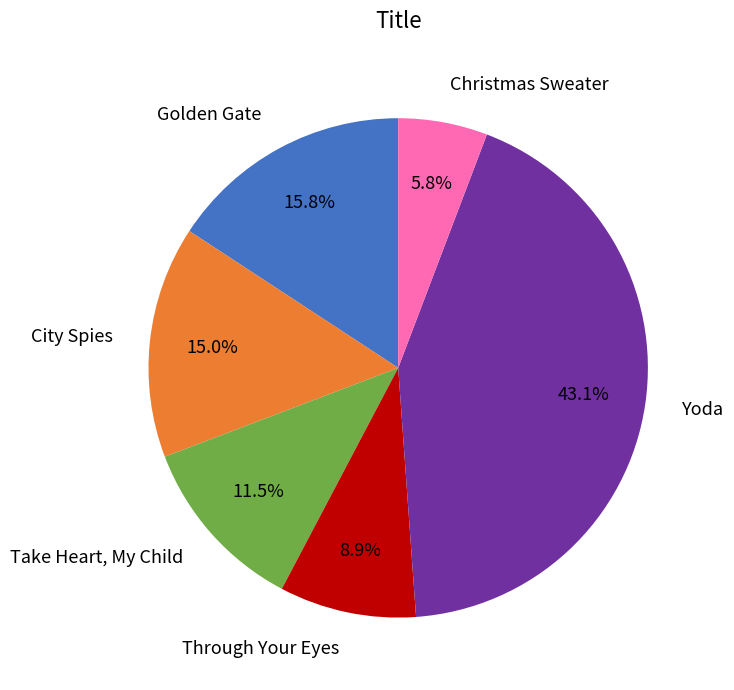

Which category has the biggest portion of the pie?

Yoda